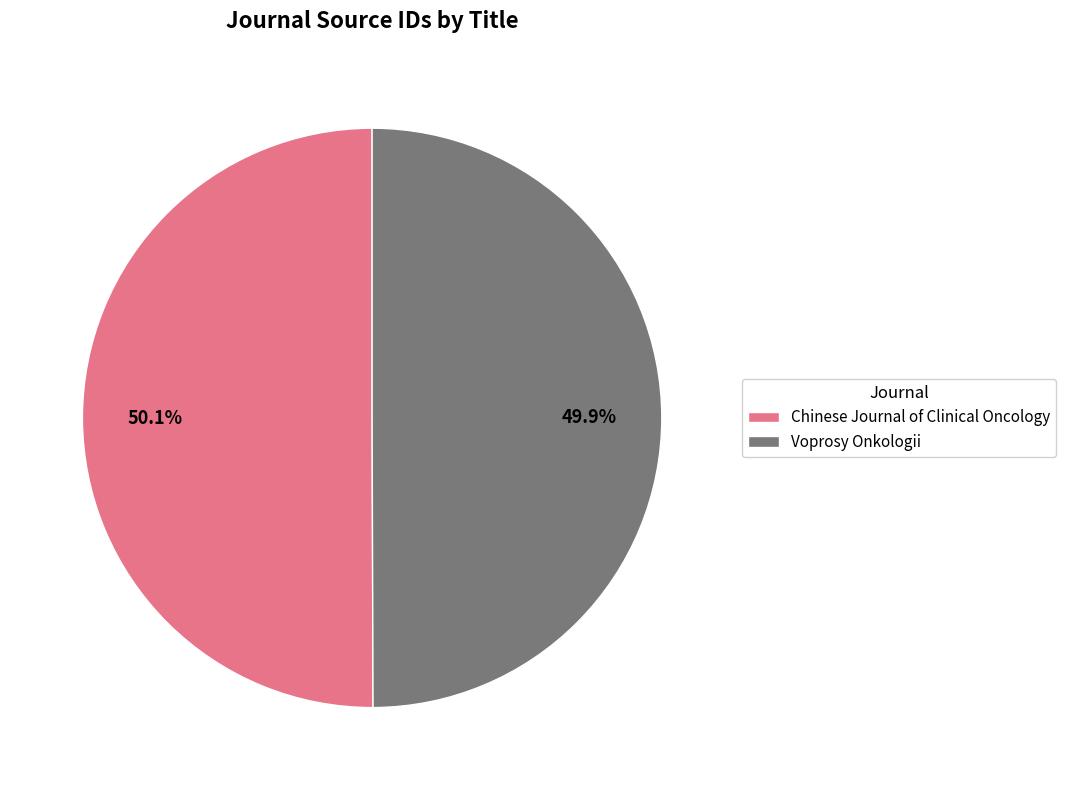

Count the number of slices in the pie.

2